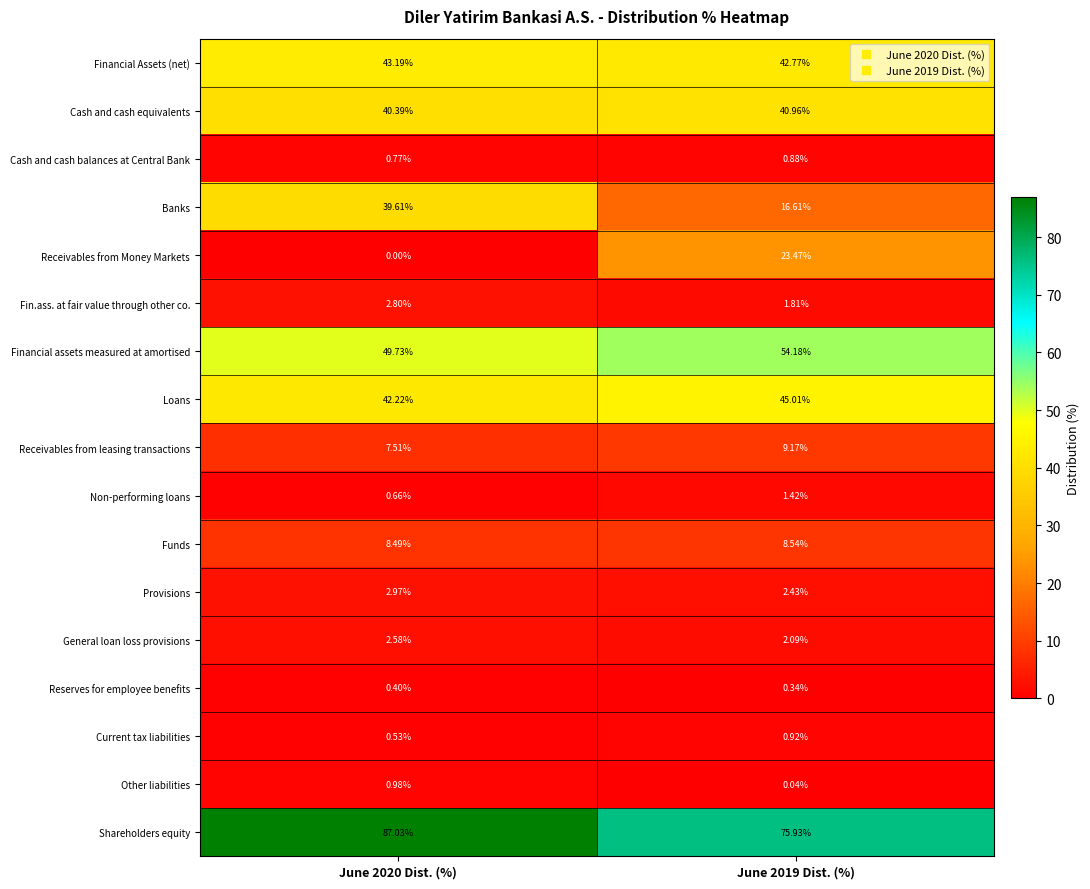

Which series has the largest range (max minus min)?

Receivables from Money Markets